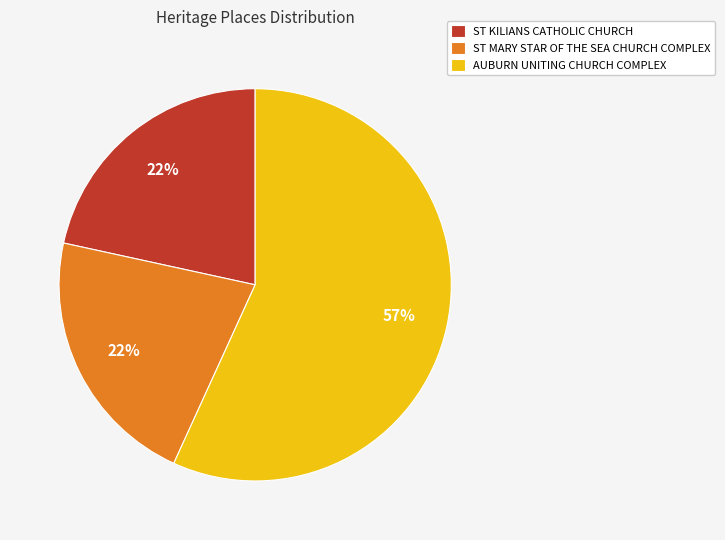

Which slice represents more than half of the pie?

AUBURN UNITING CHURCH COMPLEX